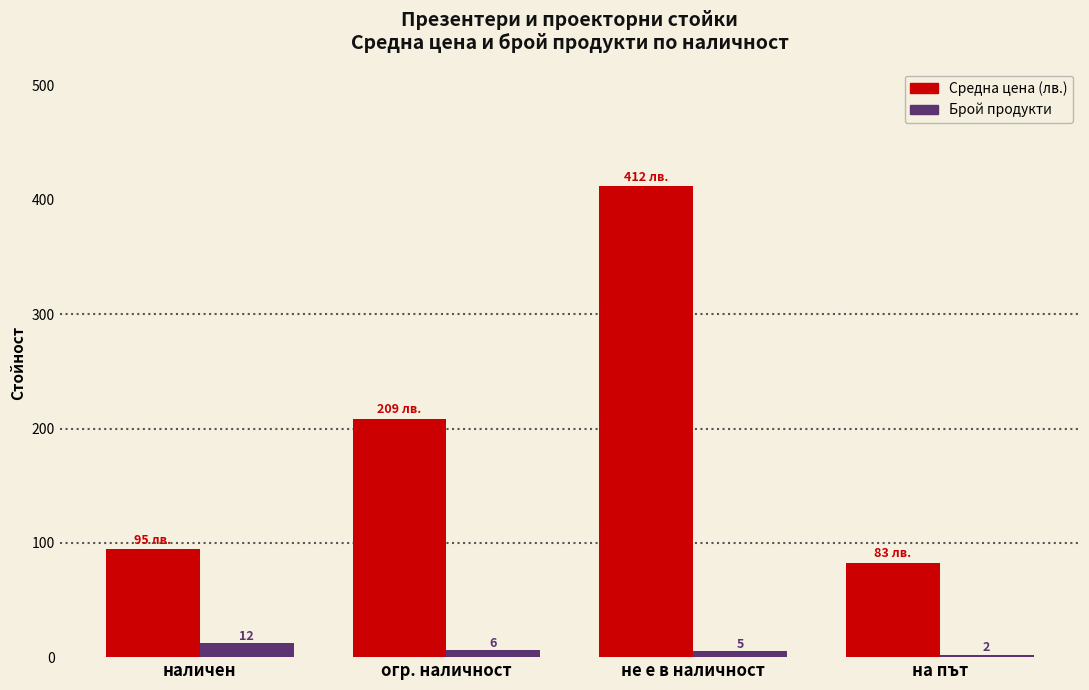

Where does the Средна цена (лв.) series first go above 208?

огр. наличност